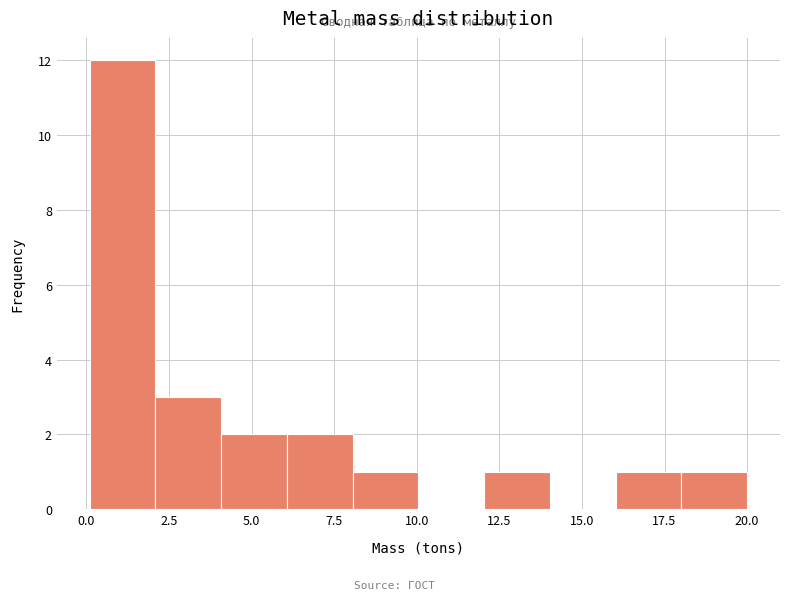

Around what value on the x-axis is the tallest bar? Give the approximate position of its centre, as read against the axis.

1.0